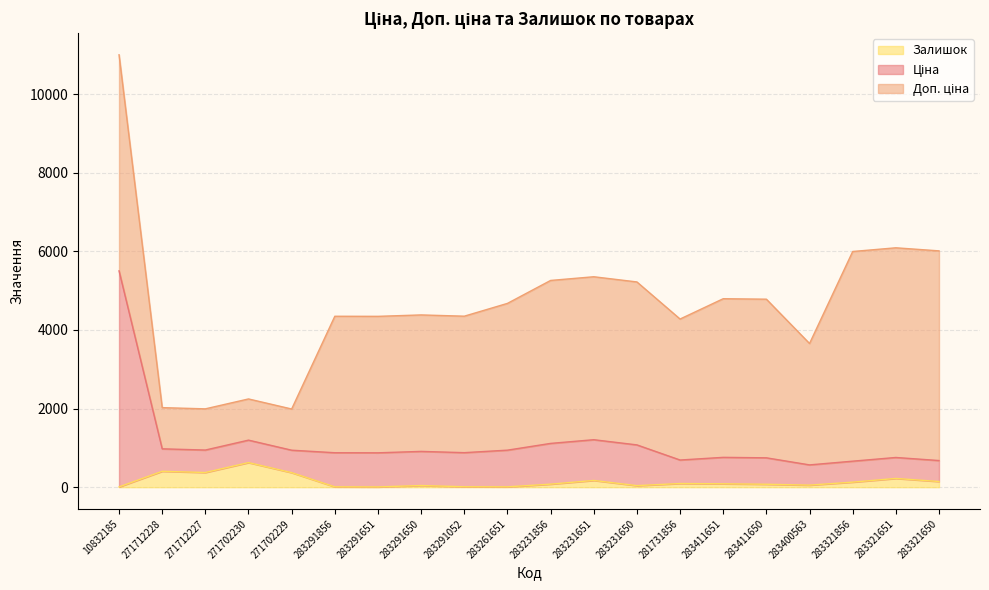

What position from the left is 283321650?

20